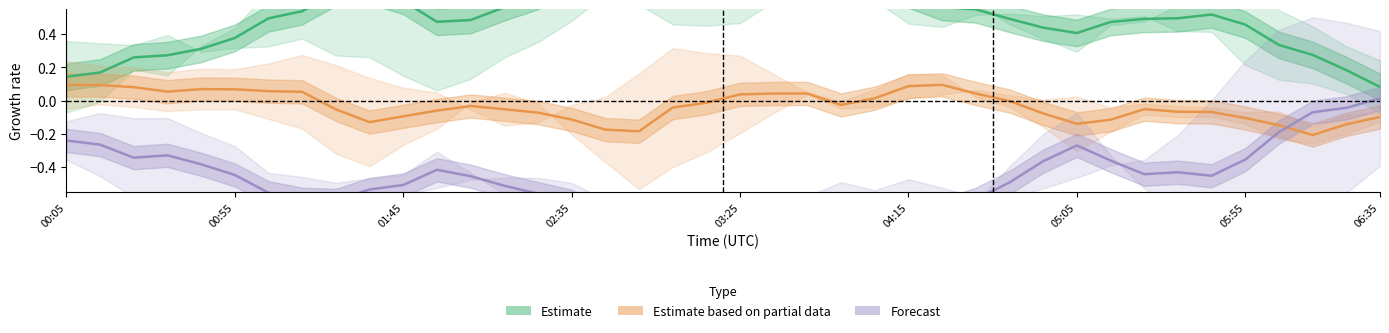

True or false: Forecast has more than 2 points higher than both neighbors.

True